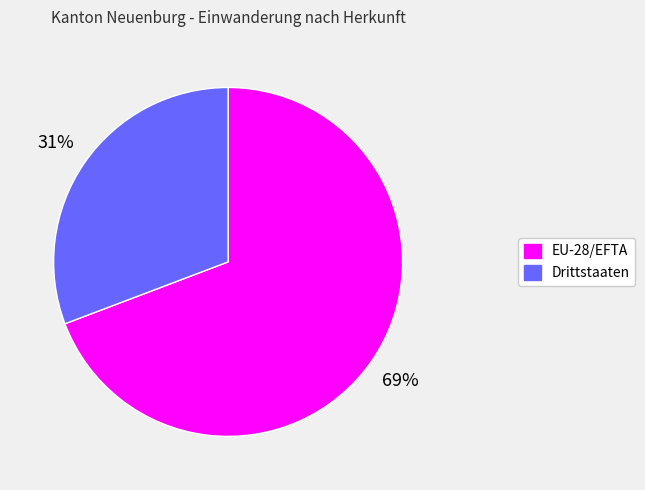

True or false: EU-28/EFTA accounts for 58% of the total.

False